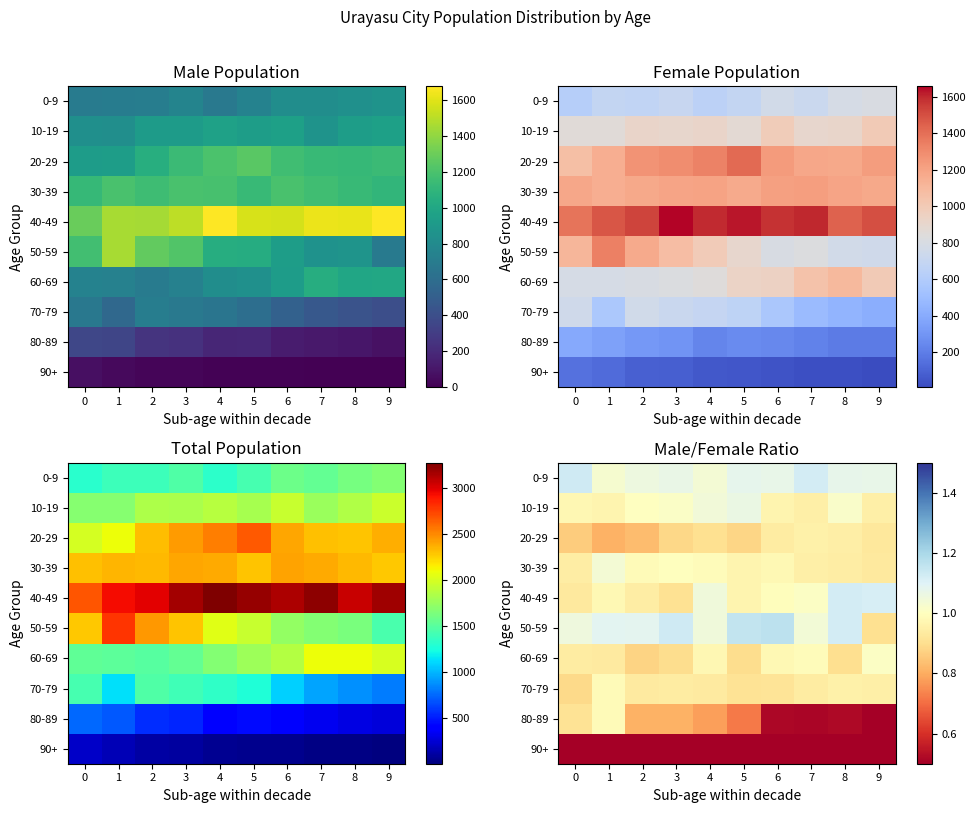

At which category is the sum across all series the highest?

1